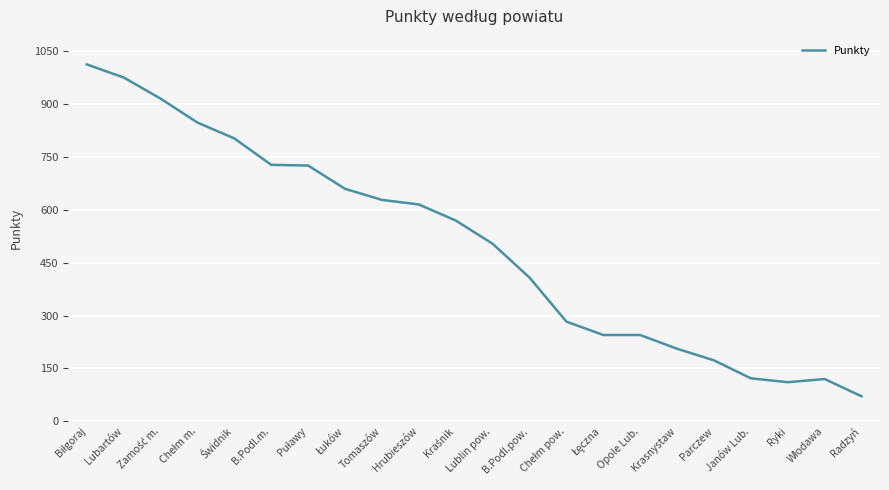

How many lines are shown in the chart?

1